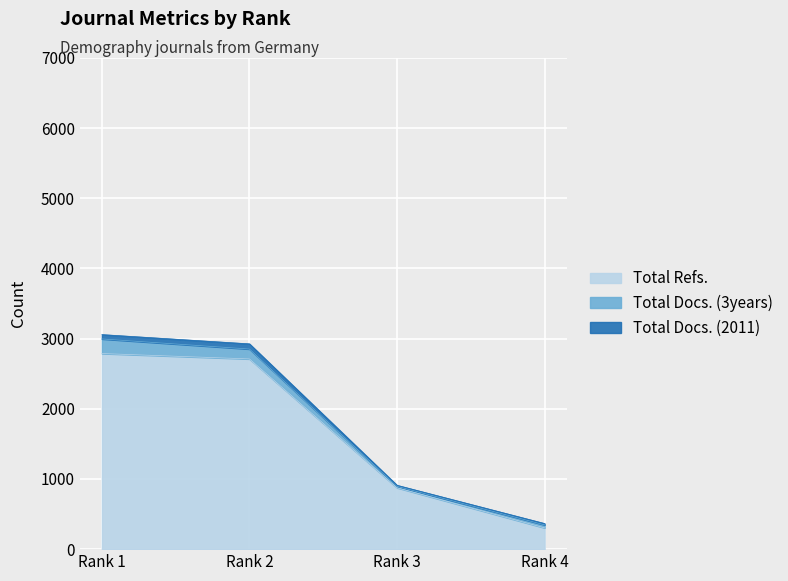

At how many categories does at least one series exceed 729?

3